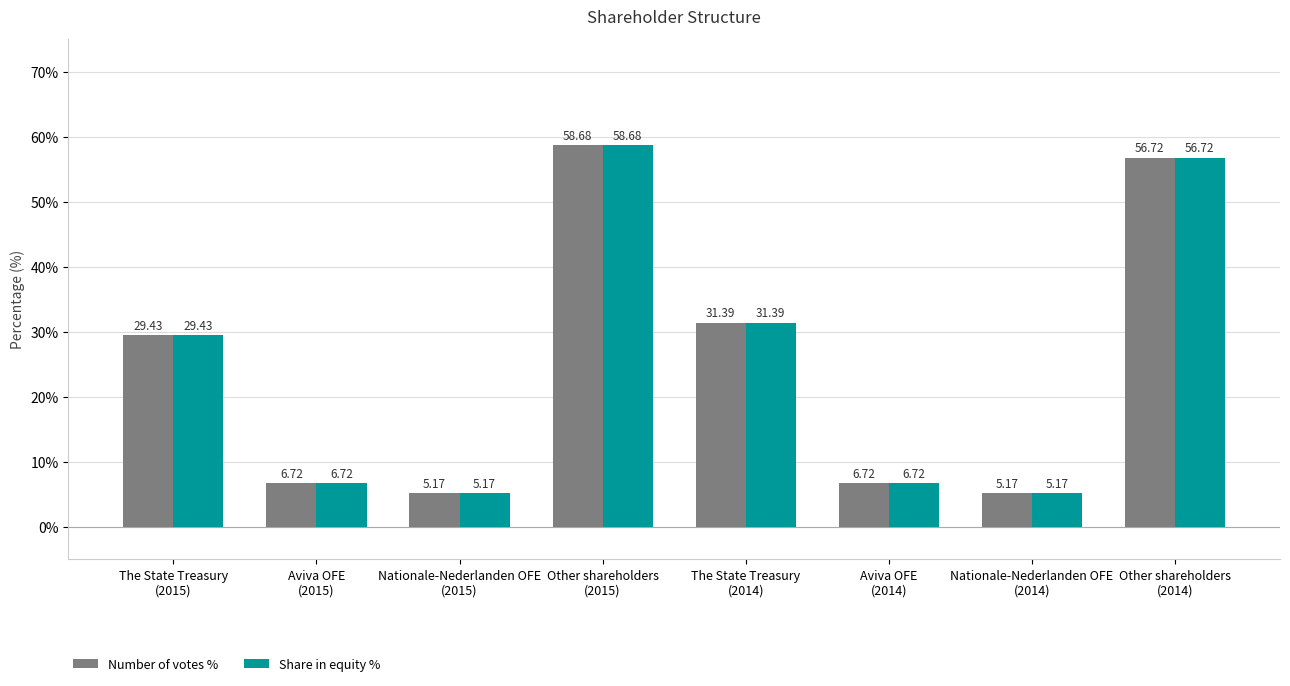

The Share in equity % series shows 58.7 at Other shareholders
(2015). True or false?

True